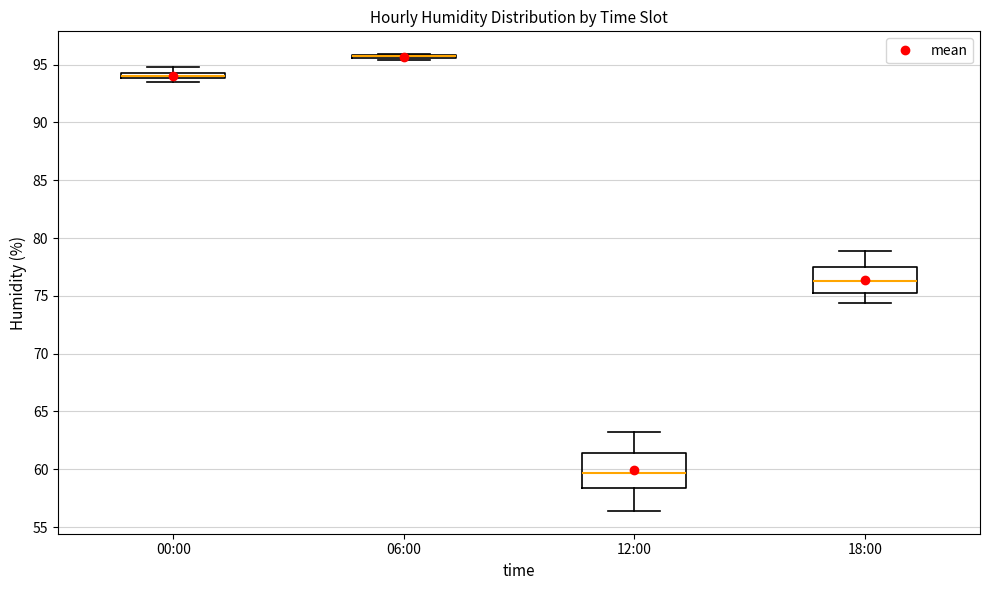

Which box is the tallest, from its lower edge to its upper edge?

12:00